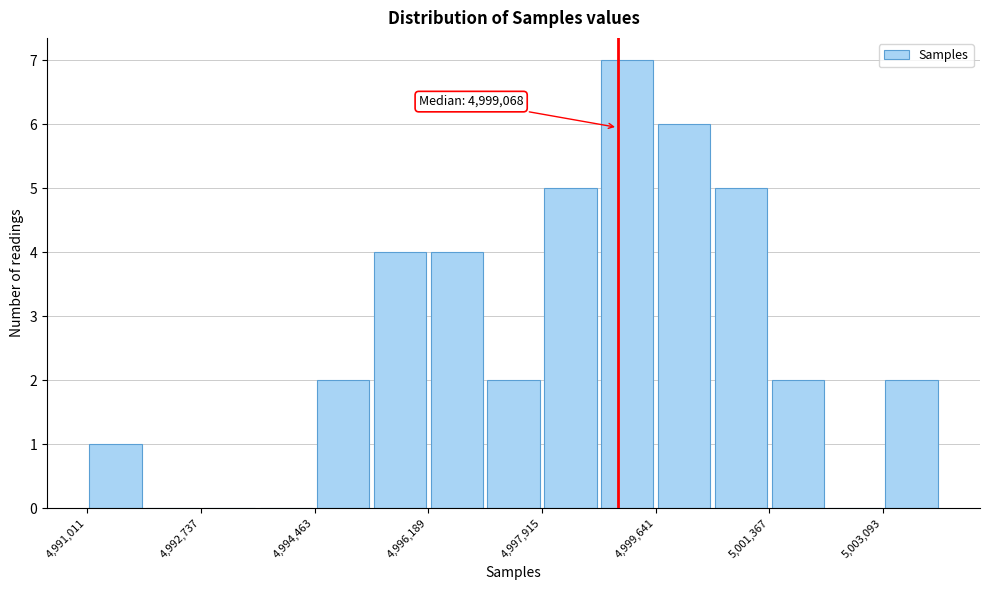

Which range on the x-axis has the tallest bar?

4998800 to 4999600